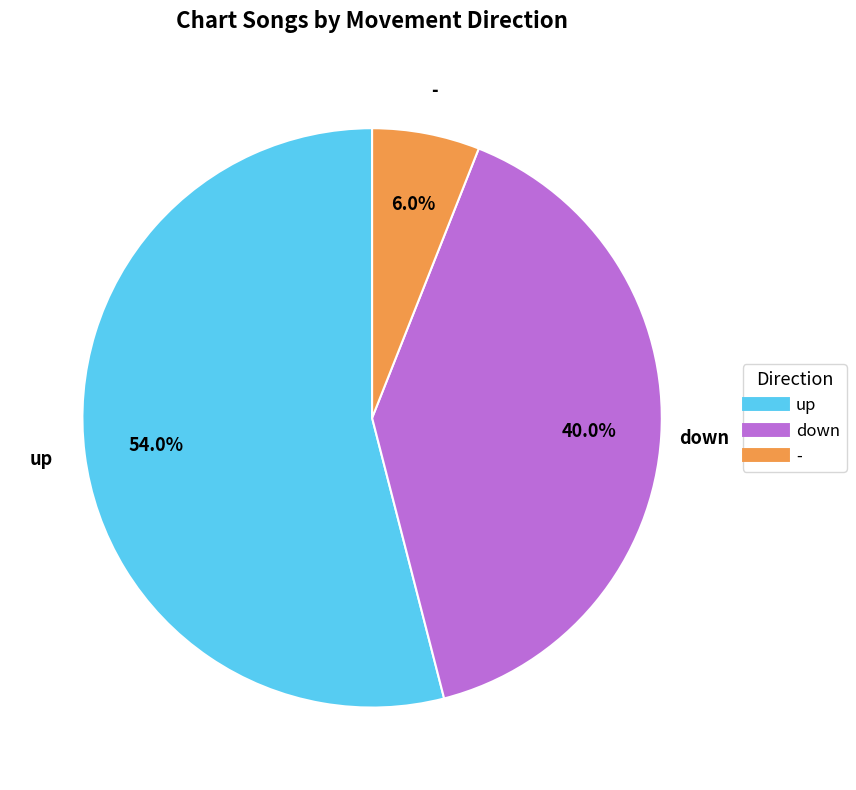

Which category has the biggest portion of the pie?

up